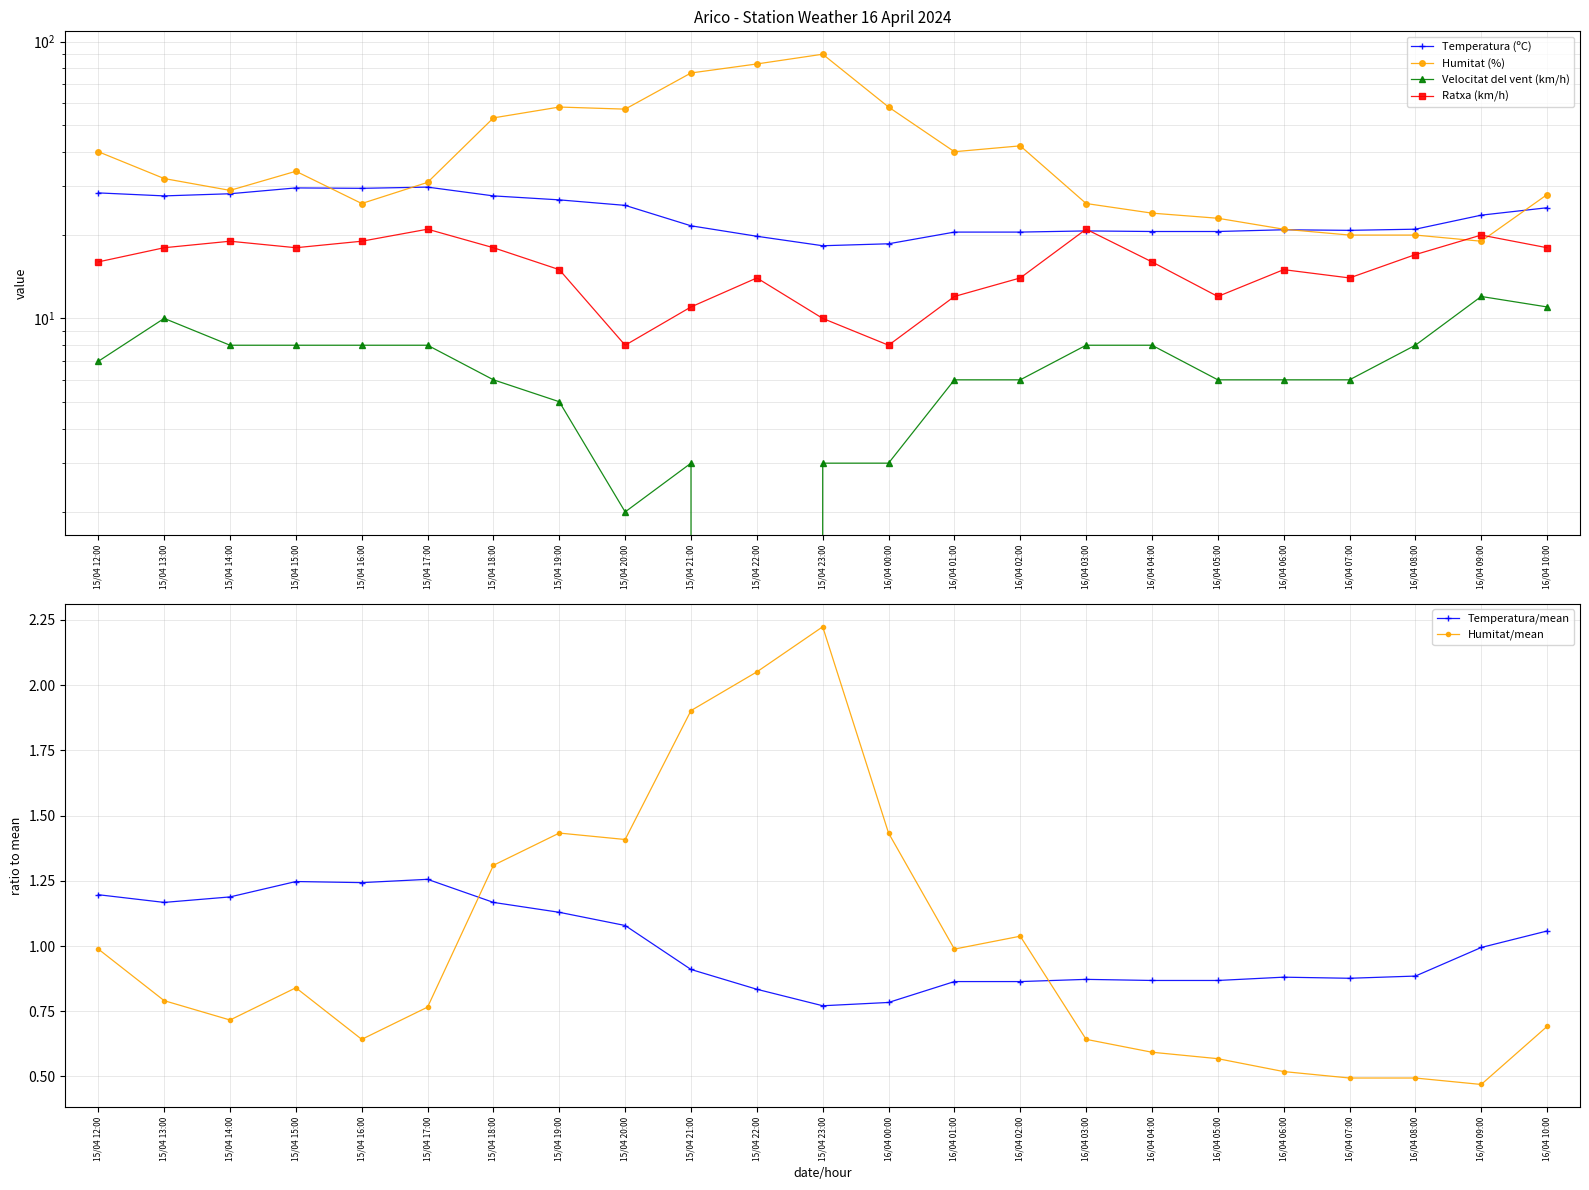

What is the label of the 13th point from the left?

16/04 00:00